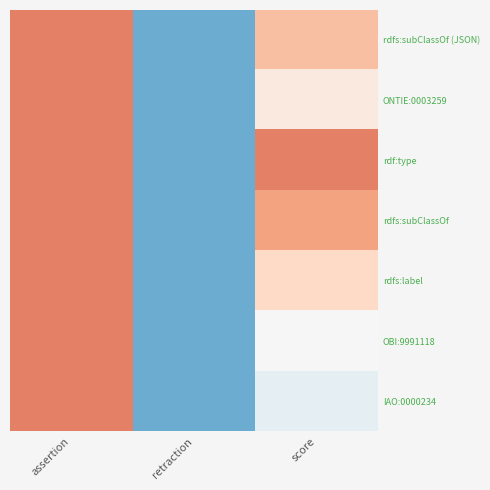

Reading right to left, what are all the values shown in this chart?

rdfs:subClassOf (JSON): score=0.3	retraction=-0.5	assertion=0.5
ONTIE:0003259: score=0.1	retraction=-0.5	assertion=0.5
rdf:type: score=0.5	retraction=-0.5	assertion=0.5
rdfs:subClassOf: score=0.4	retraction=-0.5	assertion=0.5
rdfs:label: score=0.2	retraction=-0.5	assertion=0.5
OBI:9991118: score=0.0	retraction=-0.5	assertion=0.5
IAO:0000234: score=-0.1	retraction=-0.5	assertion=0.5